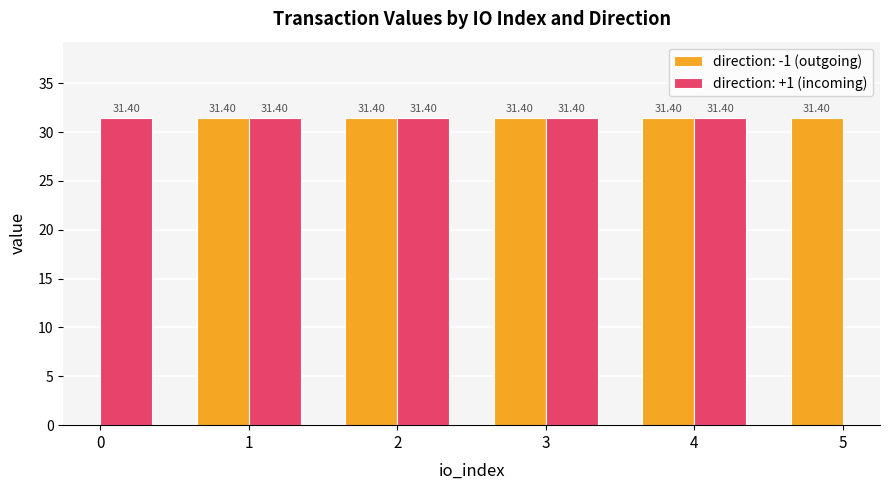

Is it true that value equals 7.1 at 2?

False